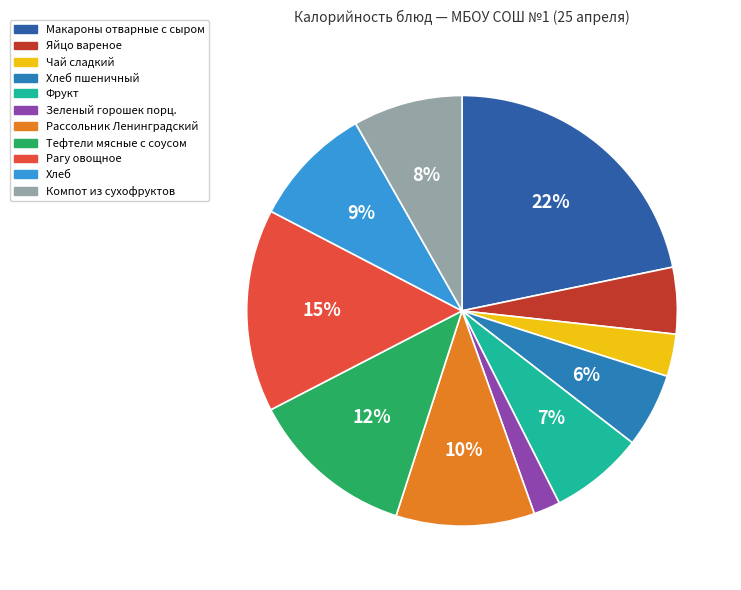

Is there a majority slice in this chart?

No